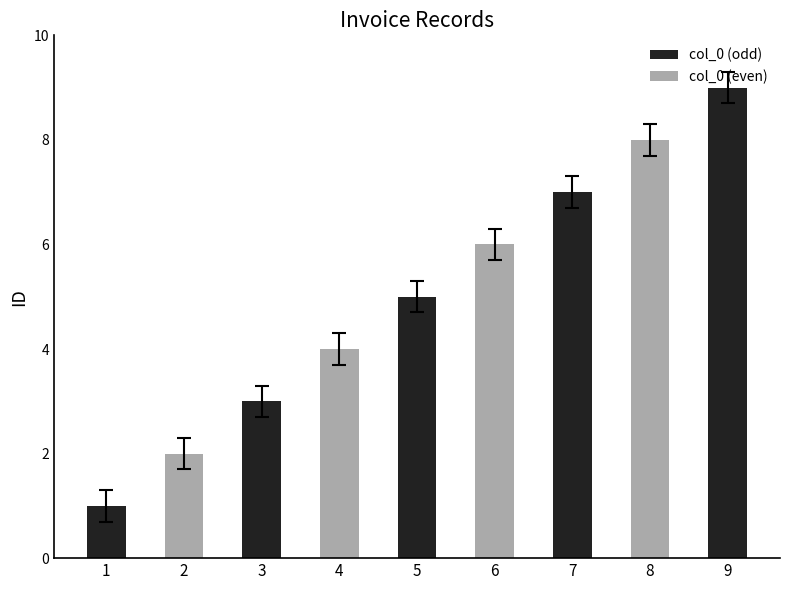

List the labels in order of value, largest first.

9, 8, 7, 6, 5, 4, 3, 2, 1